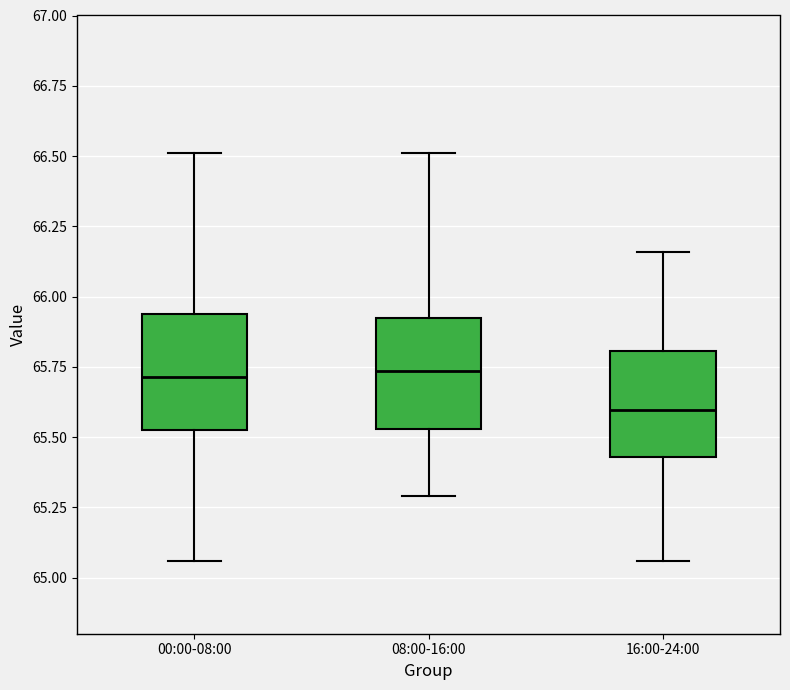

Reading left to right, transcribe this box plot: for each box, give where its median line is, the range the box spans, and where its two whiskers end, as read against the y-axis. The values are not printed on the chart, so give them approximately, as read against the axis.

00:00-08:00: median 65.70, box 65.55 to 65.95, whiskers 65.05 to 66.50
08:00-16:00: median 65.75, box 65.55 to 65.90, whiskers 65.30 to 66.50
16:00-24:00: median 65.60, box 65.45 to 65.80, whiskers 65.05 to 66.15